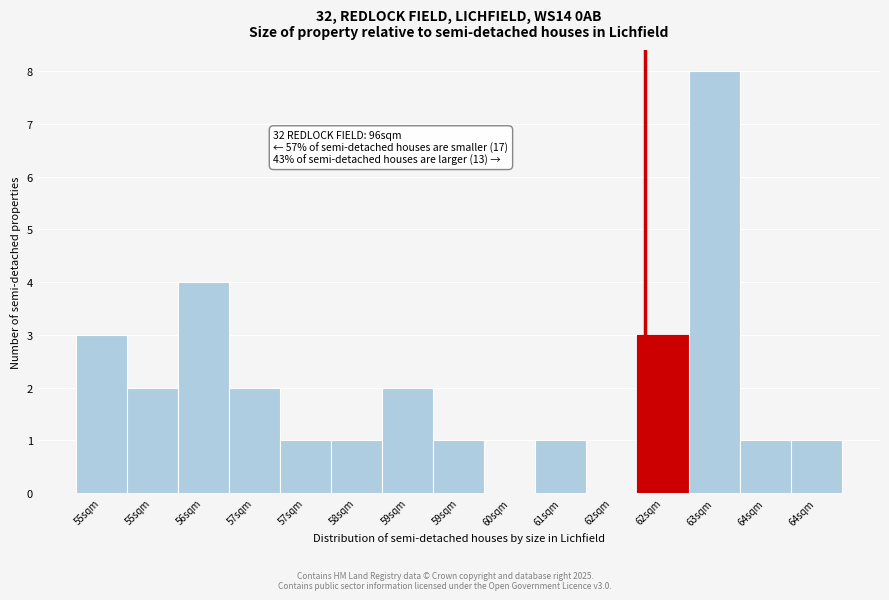

How many data points does each series have?

15